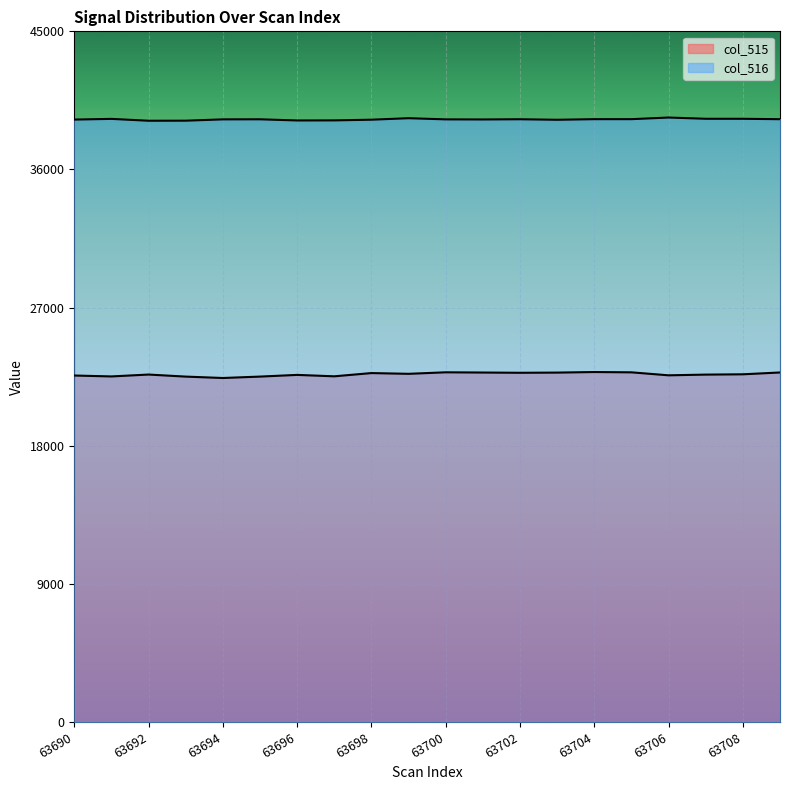

True or false: col_515 has more than 2 points higher than both neighbors.

True